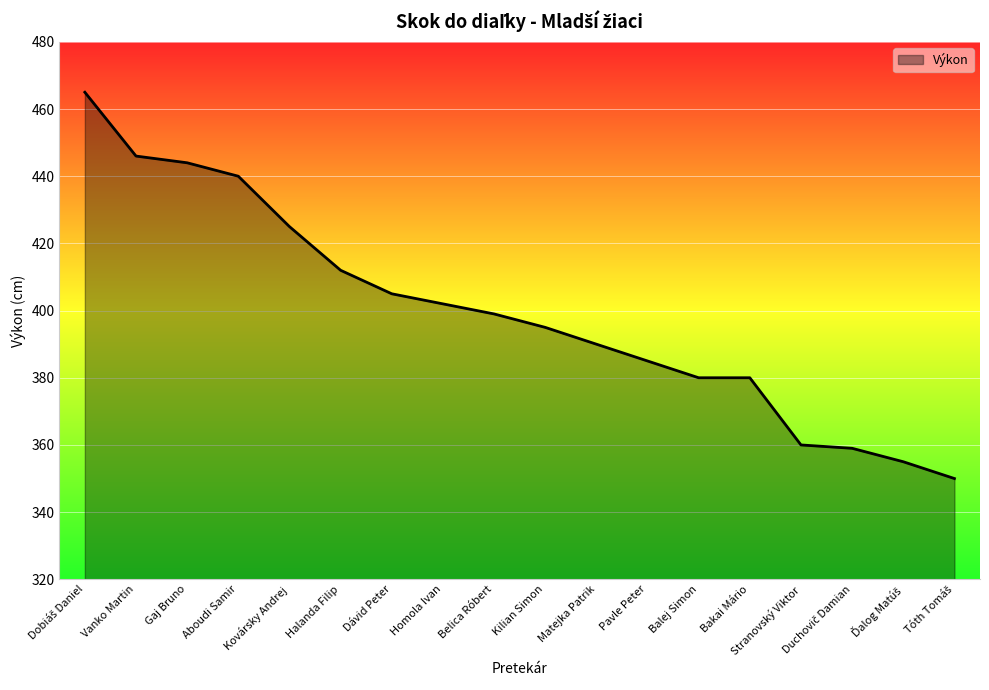

What is the sum of all values?

7192